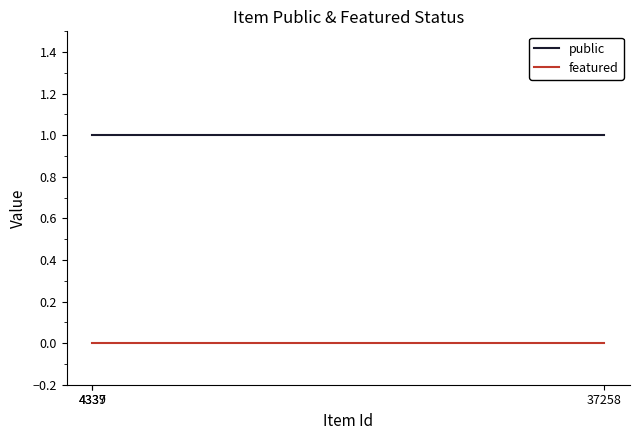

Is it true that featured equals 0 at 37258?

True